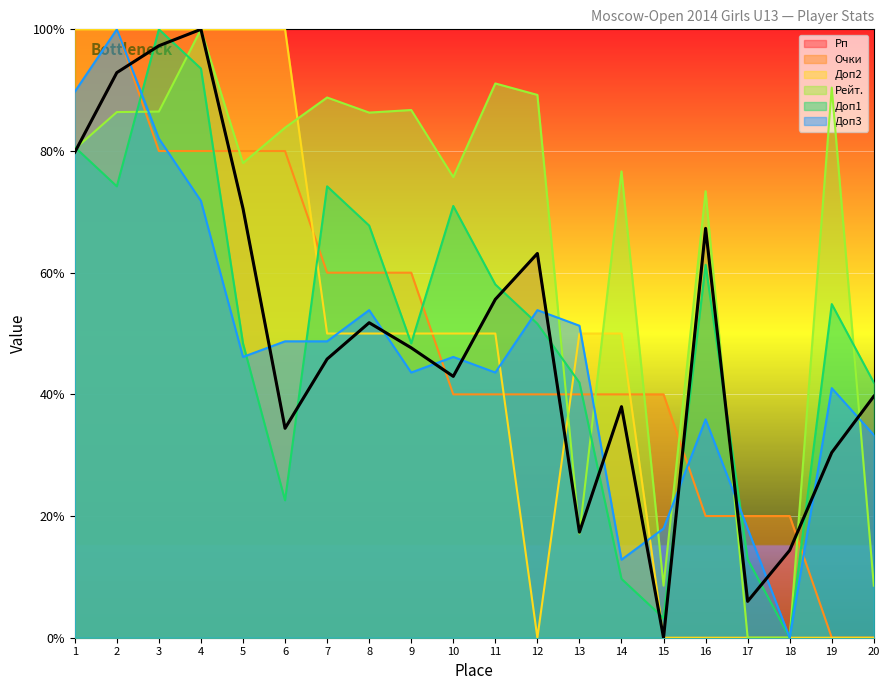

How many values in the Доп1 series are below 54?

10